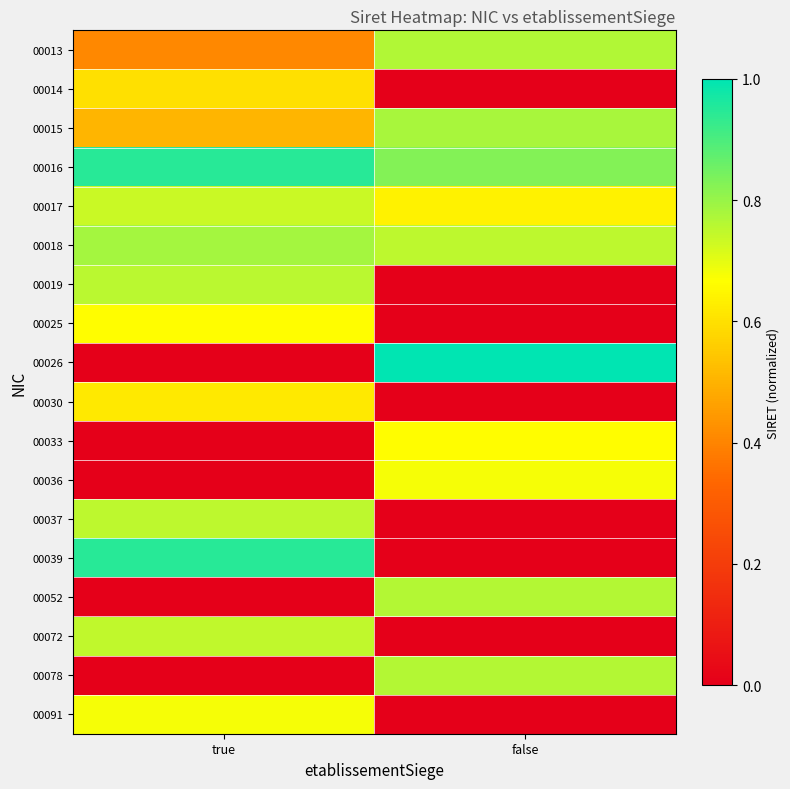

Reading left to right, extract all data points from this chart.

00013: true=0.4	false=0.8
00014: true=0.6	false=0.0
00015: true=0.5	false=0.8
00016: true=0.9	false=0.8
00017: true=0.7	false=0.6
00018: true=0.8	false=0.8
00019: true=0.8	false=0.0
00025: true=0.7	false=0.0
00026: true=0.0	false=1.0
00030: true=0.6	false=0.0
00033: true=0.0	false=0.7
00036: true=0.0	false=0.7
00037: true=0.8	false=0.0
00039: true=0.9	false=0.0
00052: true=0.0	false=0.8
00072: true=0.7	false=0.0
00078: true=0.0	false=0.8
00091: true=0.7	false=0.0